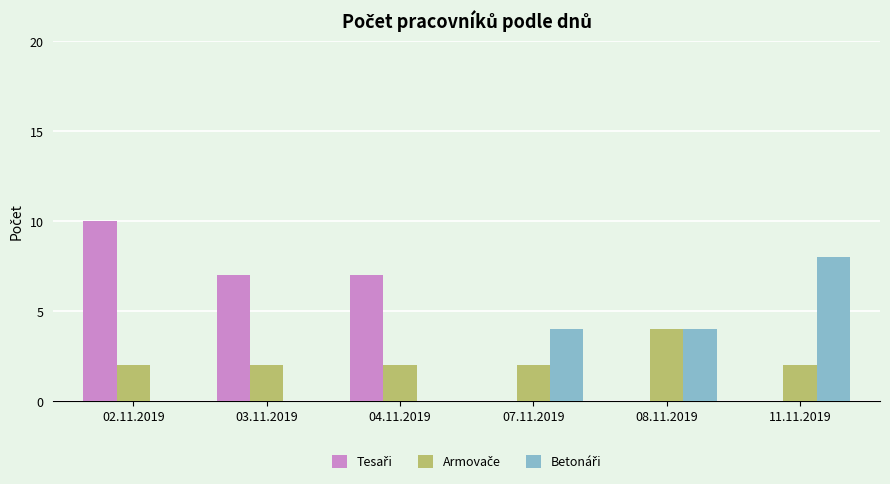

At which category is the sum across all series the highest?

02.11.2019